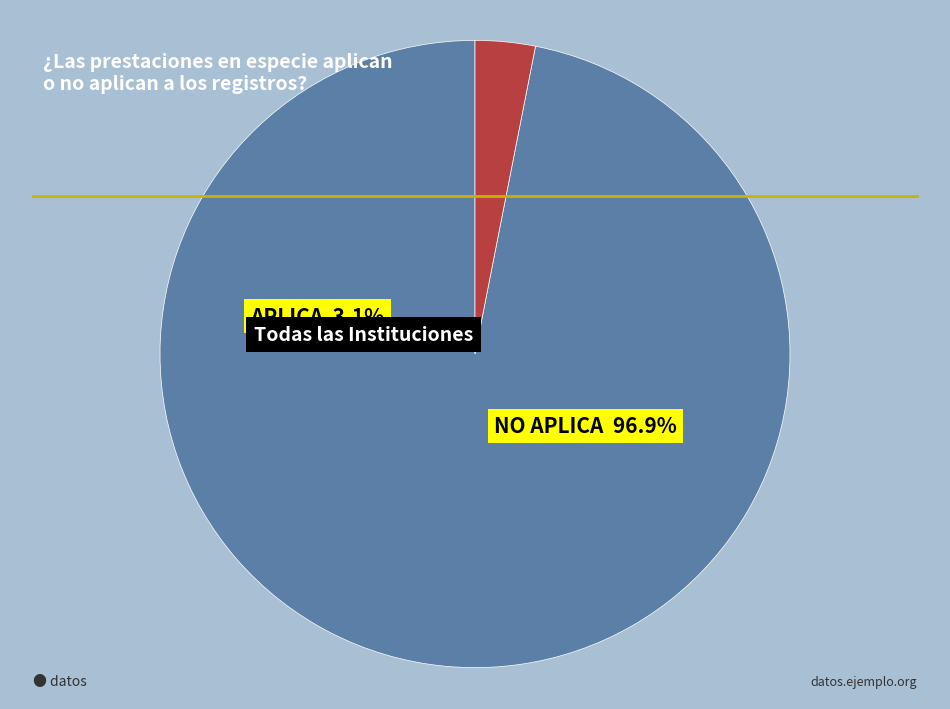

Combined, do NO APLICA and APLICA account for over 50%?

Yes